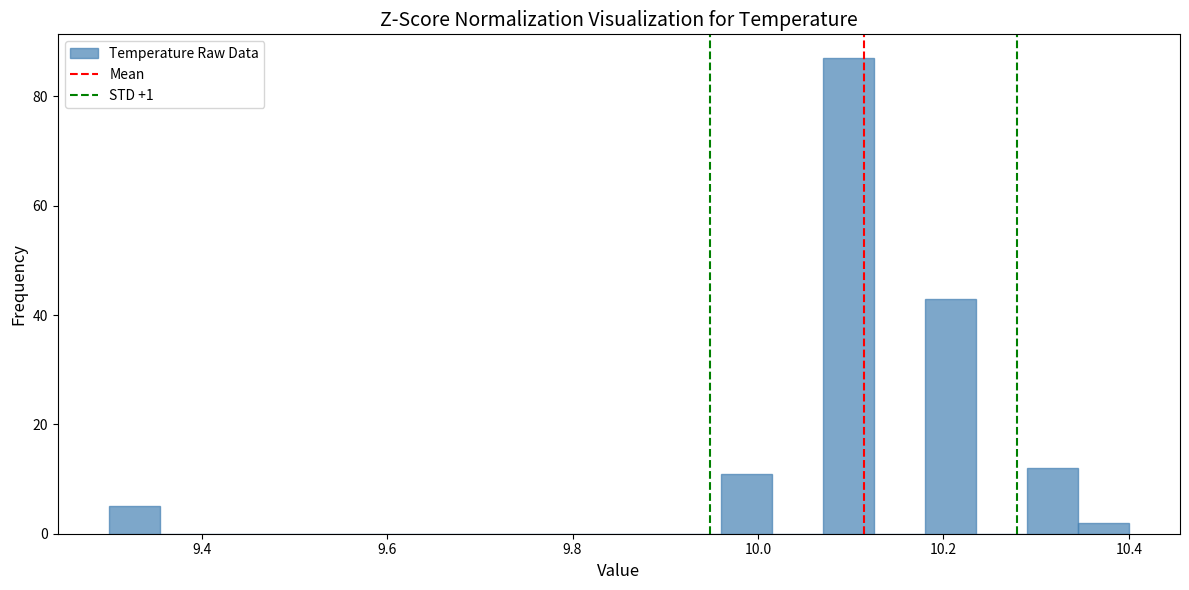

Around what value on the x-axis is the tallest bar? Give the approximate position of its centre, as read against the axis.

10.10